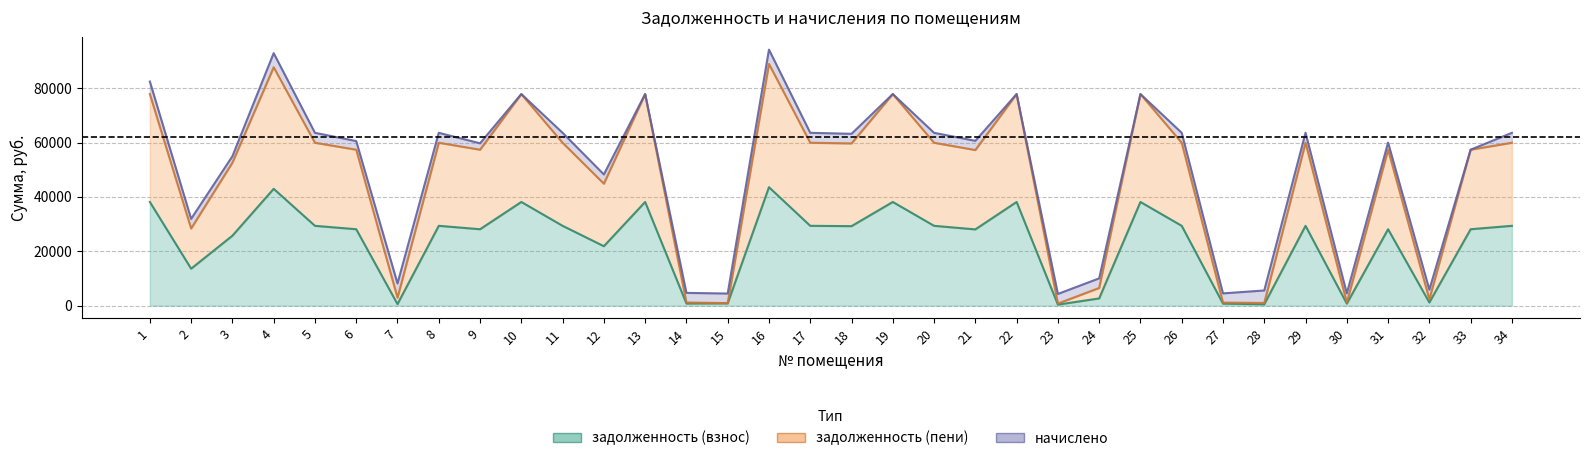

Count the number of categories in the chart.

34